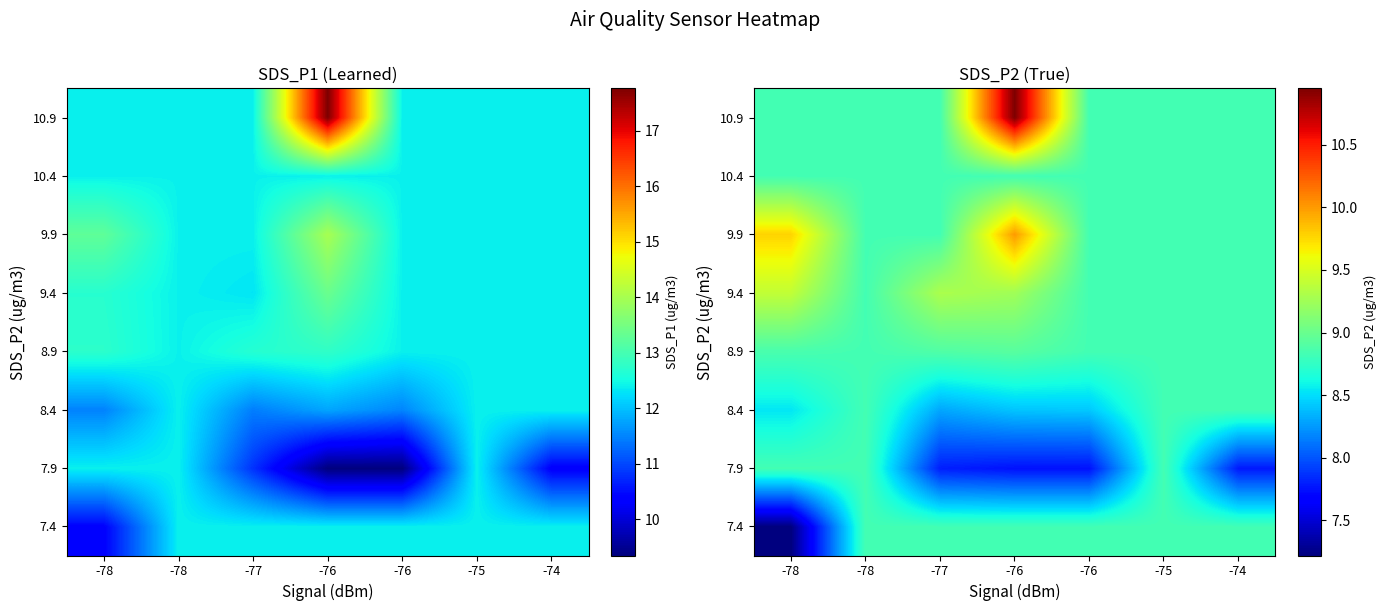

At how many categories does at least one series exceed 8?

7